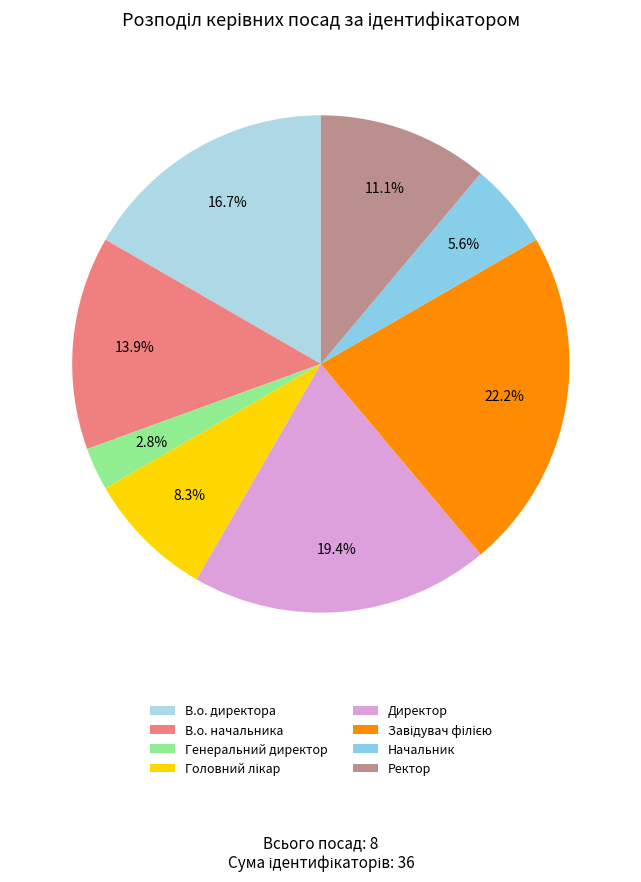

What percentage is the Начальник slice, to the nearest percent?

6%